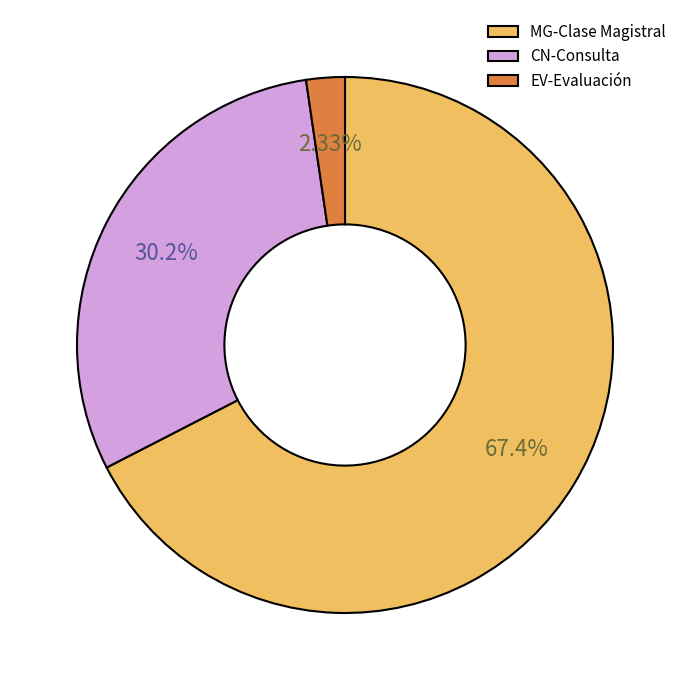

Is it true that EV-Evaluación is 2% of the pie?

True